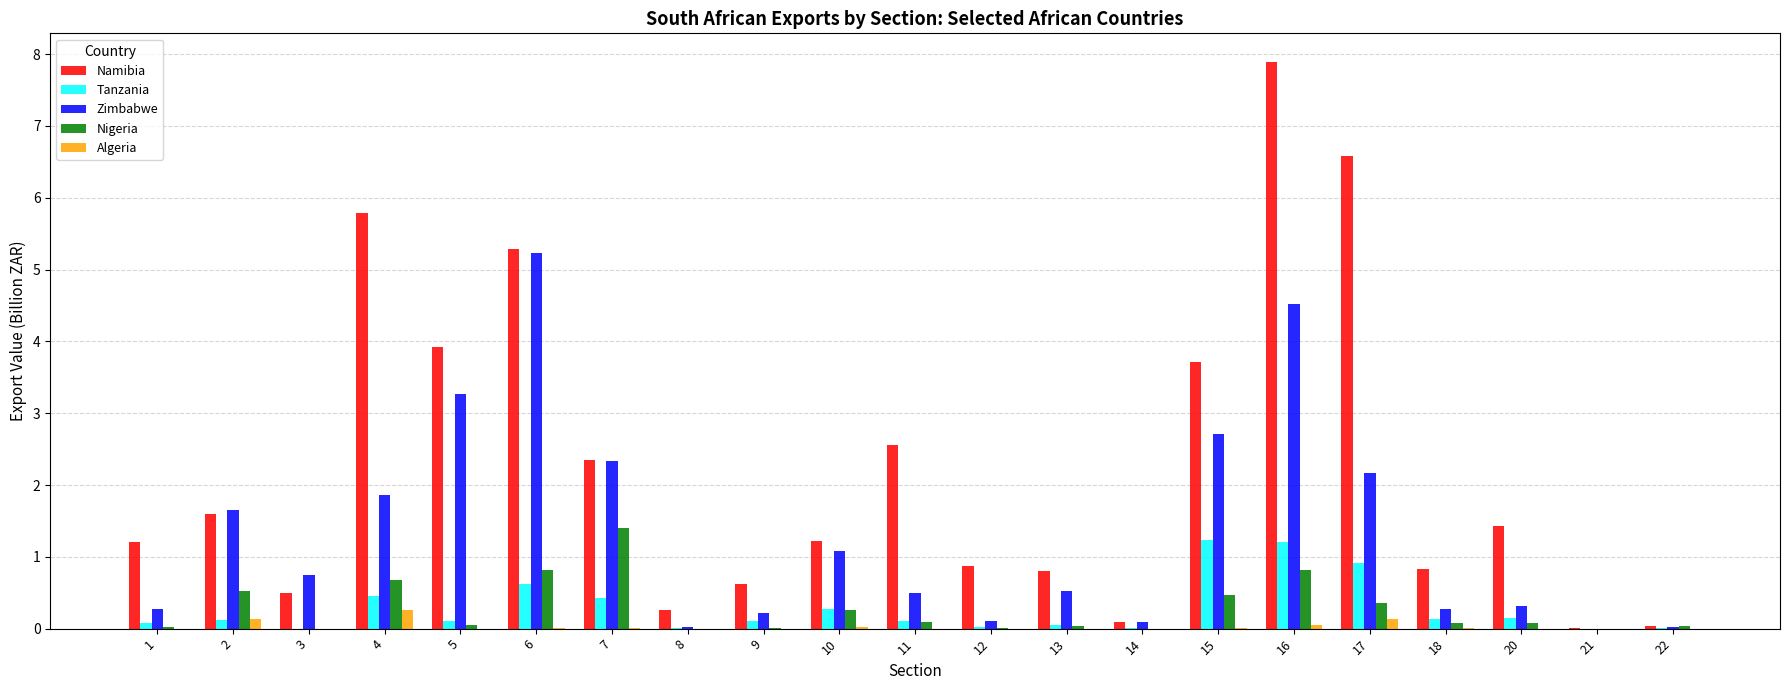

How many categories are shown in the chart?

21